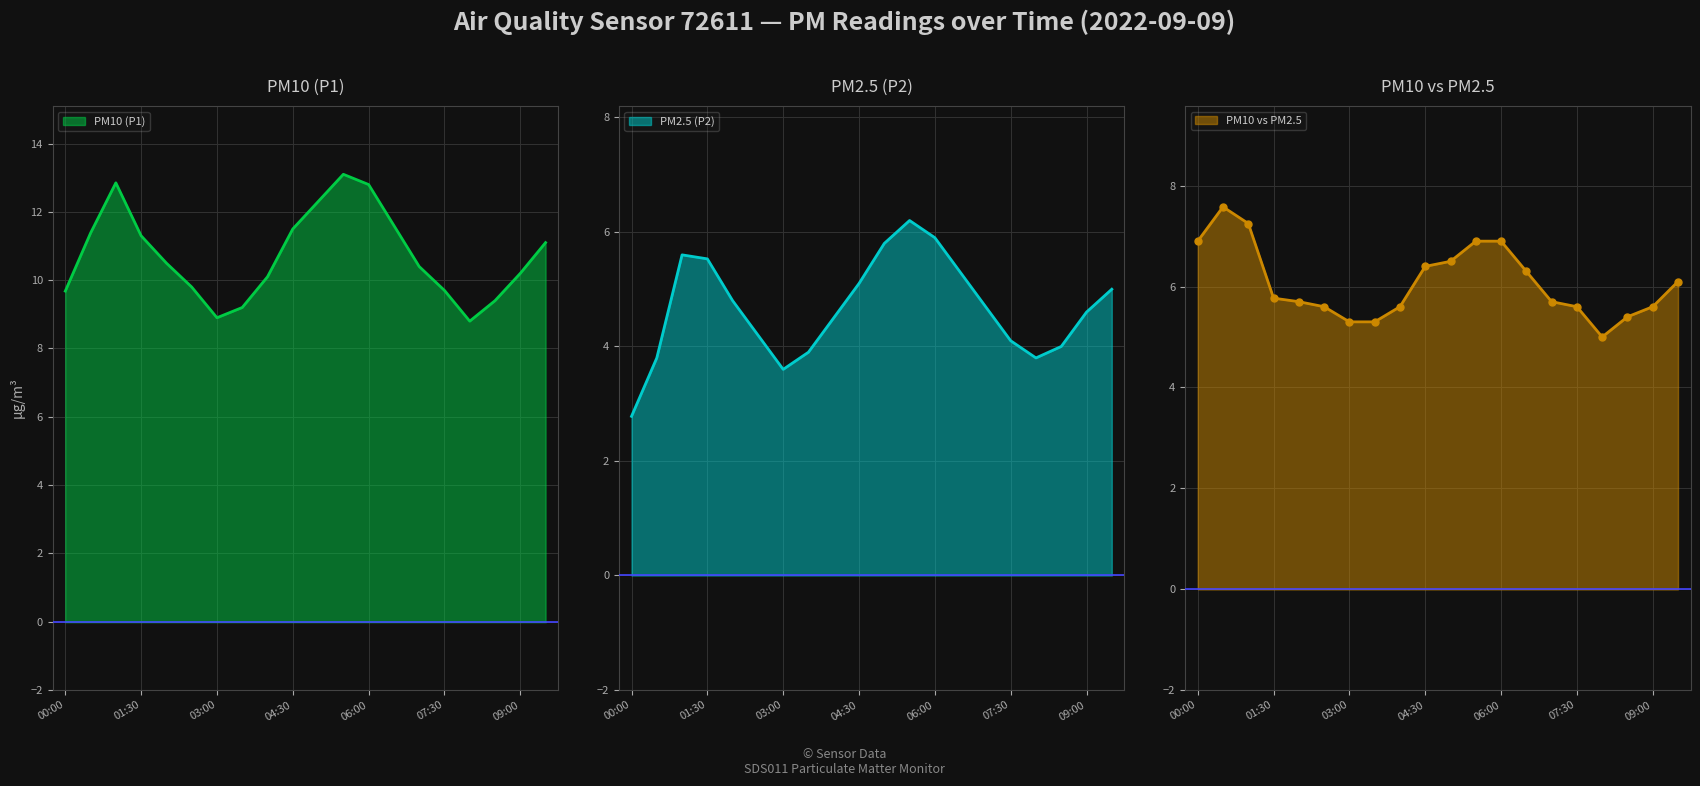

True or false: P1 and P2 intersect in this chart.

False